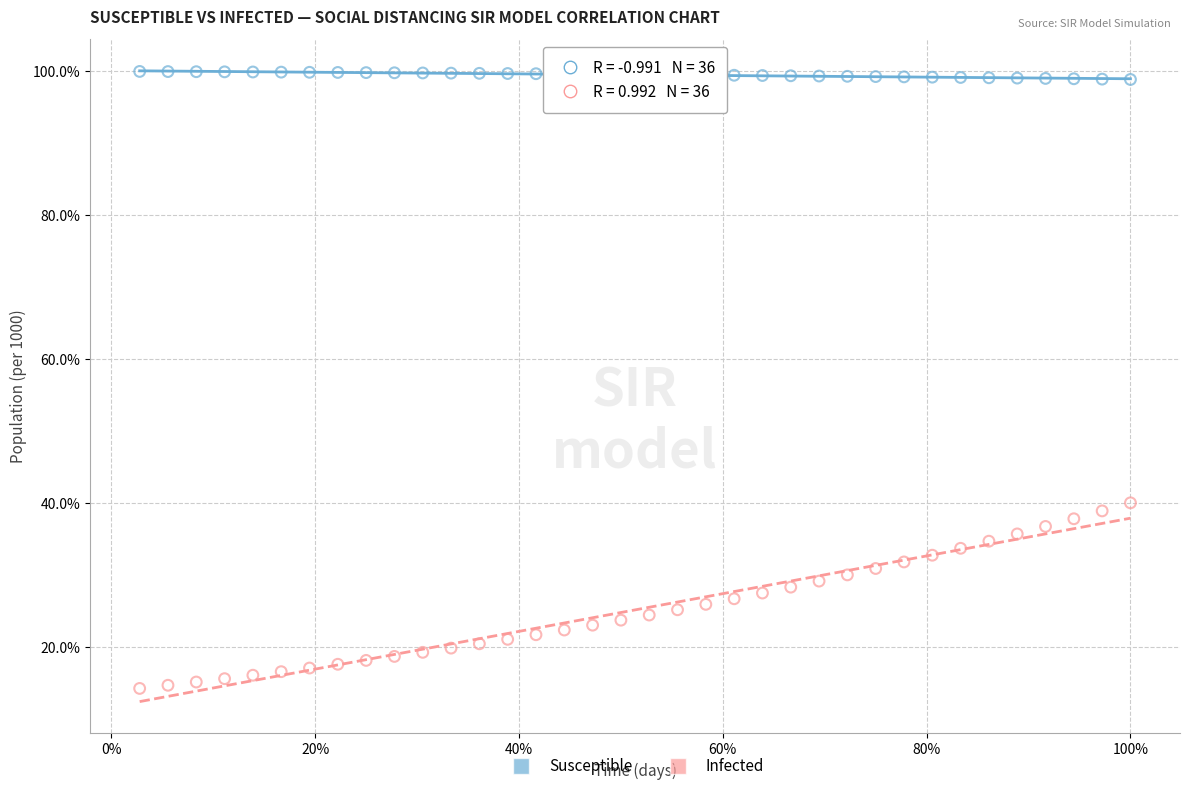

What are all the series names shown in the legend?

Susceptible, Infected